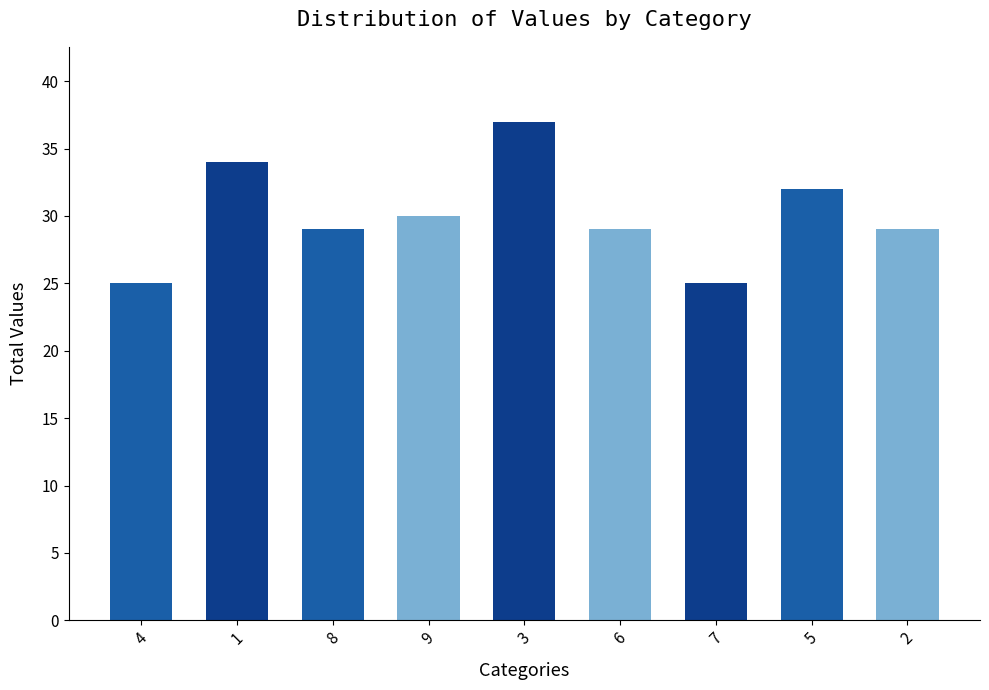

Approximately how many times larger is the value at 6 compared to 5?

0.9